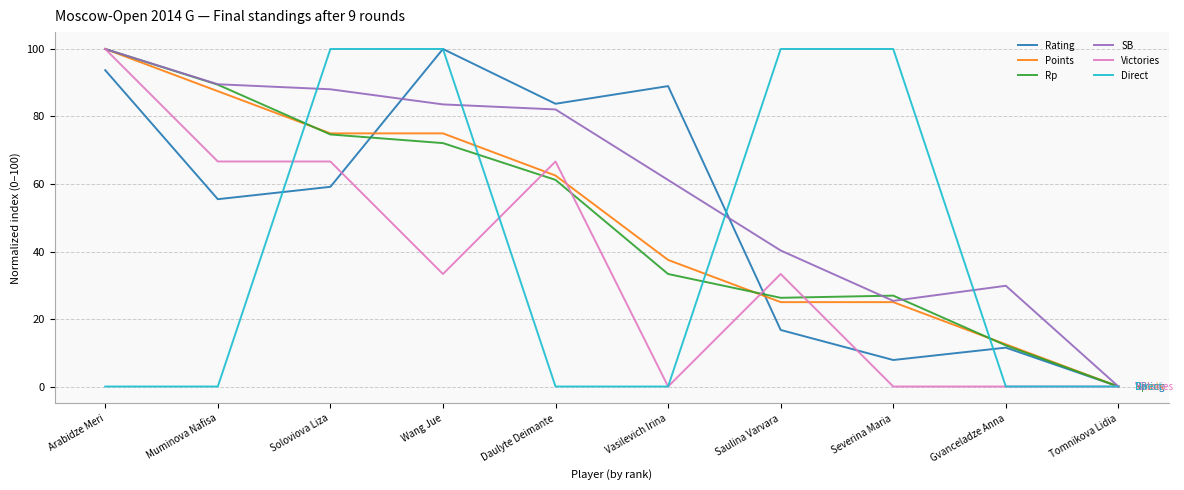

What are all the series names shown in the legend?

Rating, Points, Rp, SB, Victories, Direct